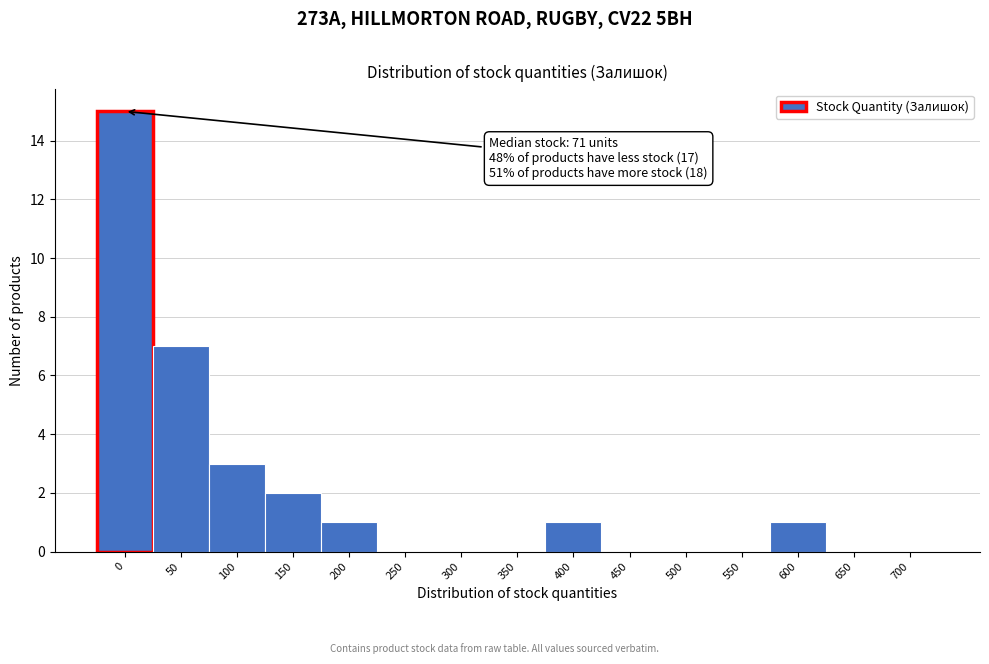

Reading right to left, list all the values displayed in this chart.

700=0	650=0	600=1	550=0	500=0	450=0	400=1	350=0	300=0	250=0	200=1	150=2	100=3	50=7	0=15